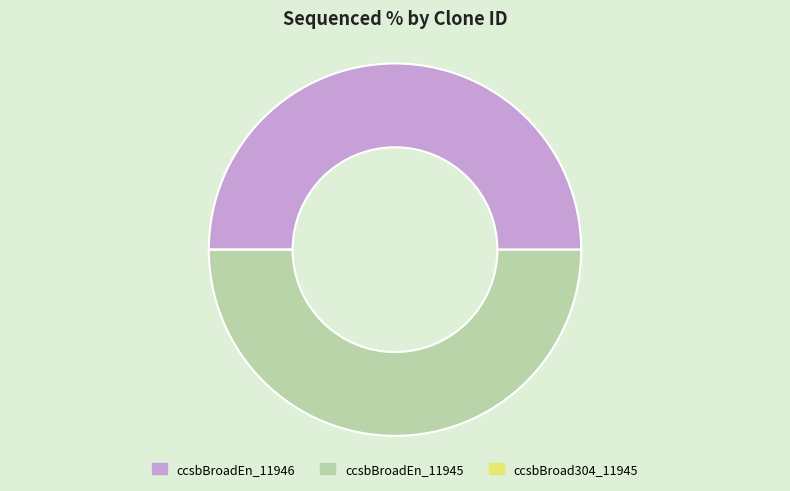

Do ccsbBroadEn_11945 and ccsbBroadEn_11946 together represent more than half of the pie?

Yes